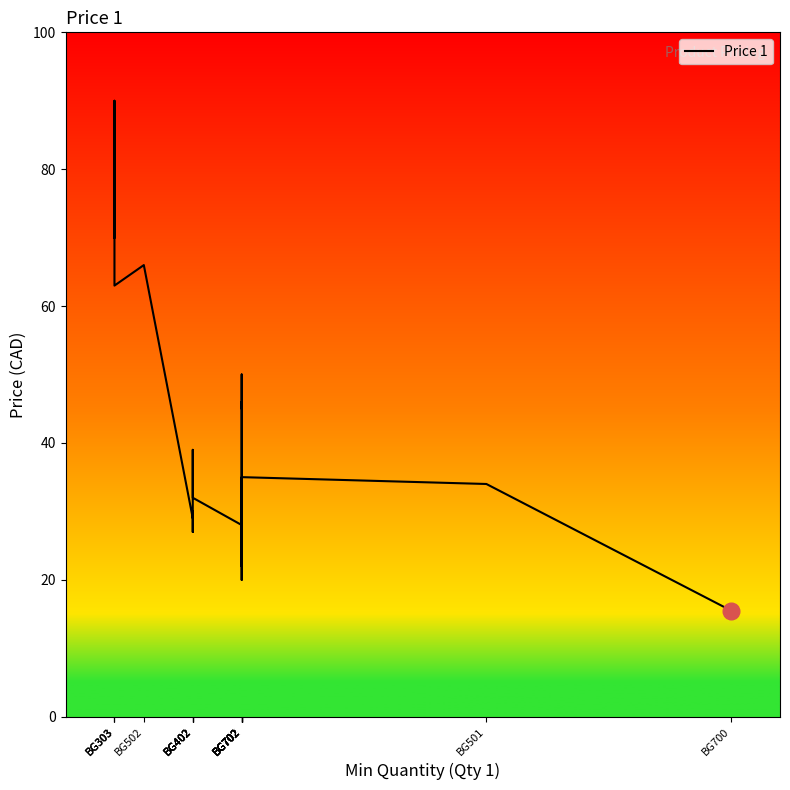

What is the greatest value displayed?

90.0